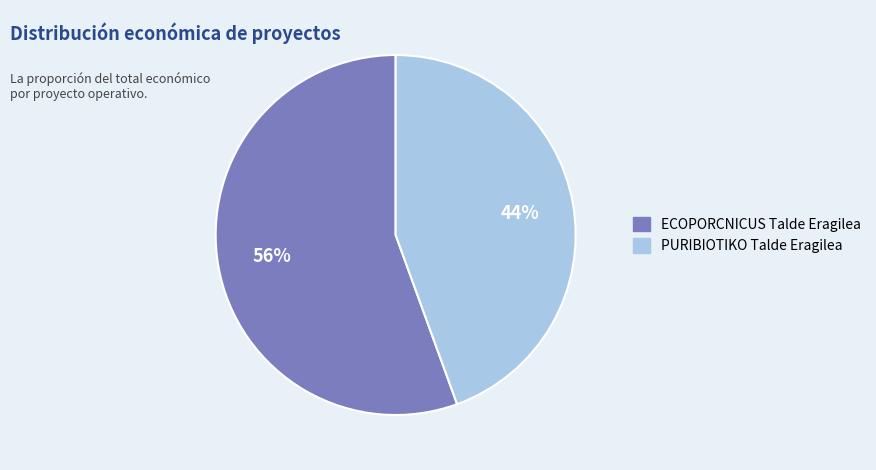

Which category has the smallest portion of the pie?

PURIBIOTIKO Talde Eragilea